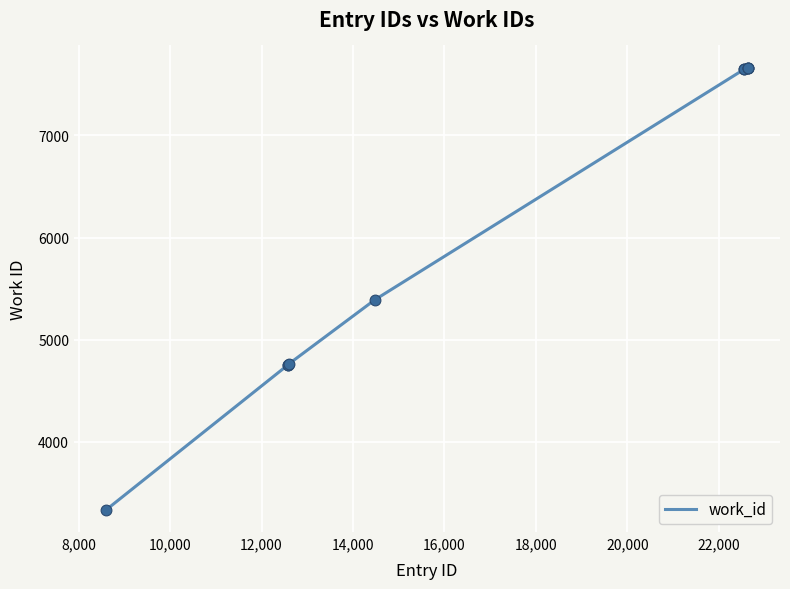

What is the smallest value displayed?

3332